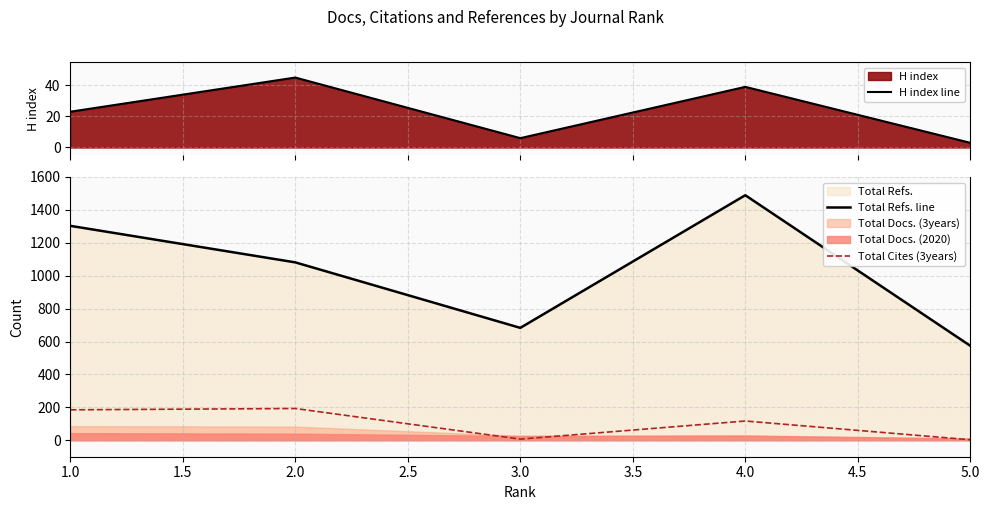

True or false: Total Refs. line and Total Cites (3years) intersect in this chart.

False